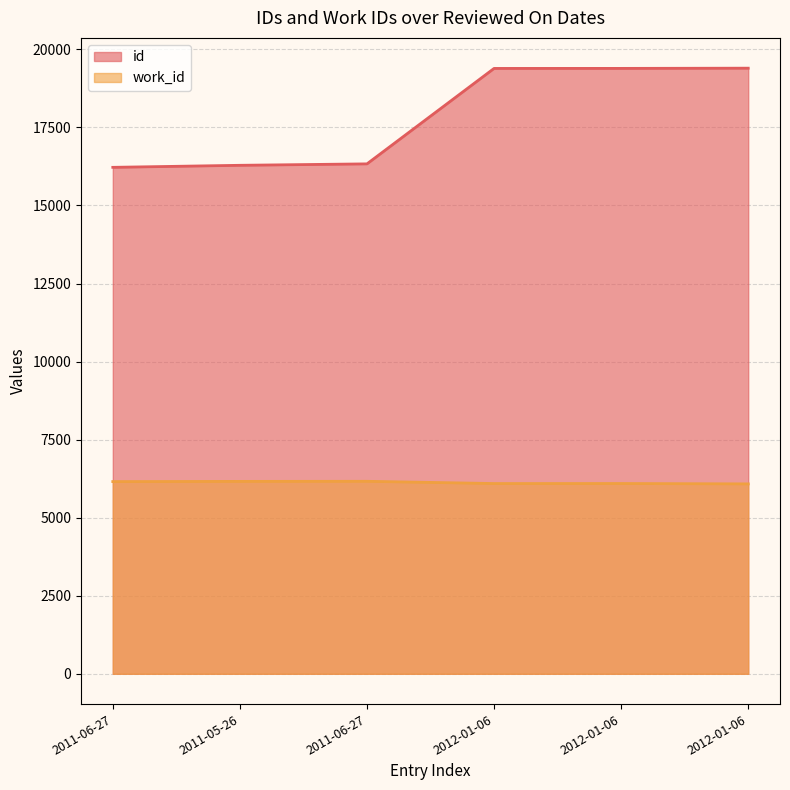

What is the label of the 5th point from the left?

2012-01-06